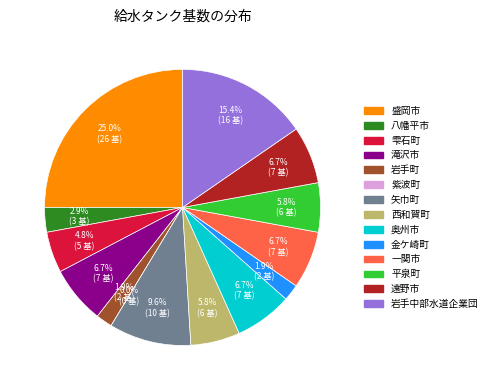

Is there any slice that represents more than half of the pie?

No